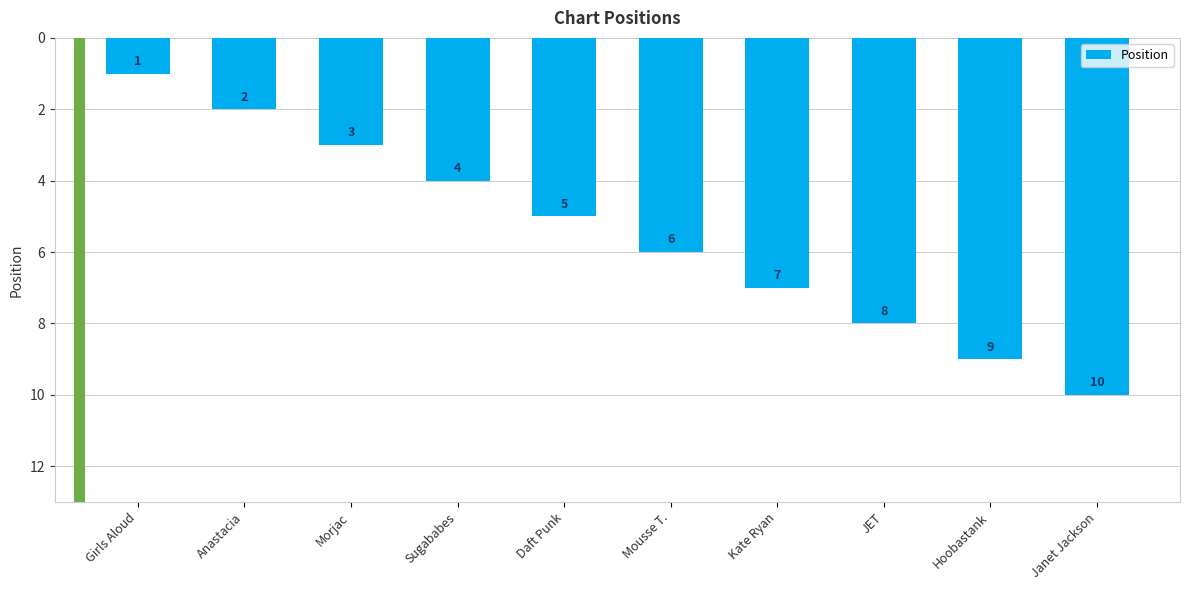

What position from the right is Anastacia?

9